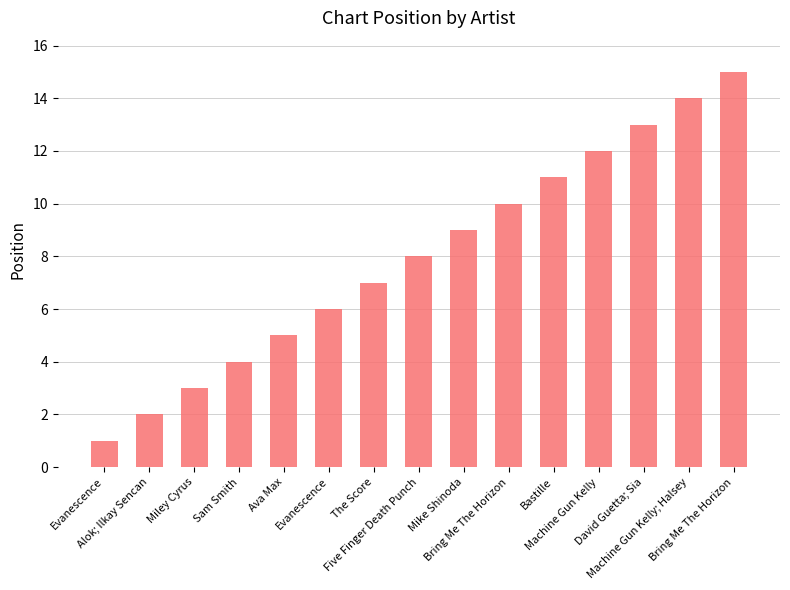

Reading left to right, extract all data points from this chart.

1	2	3	4	5	6	7	8	9	10	11	12	13	14	15